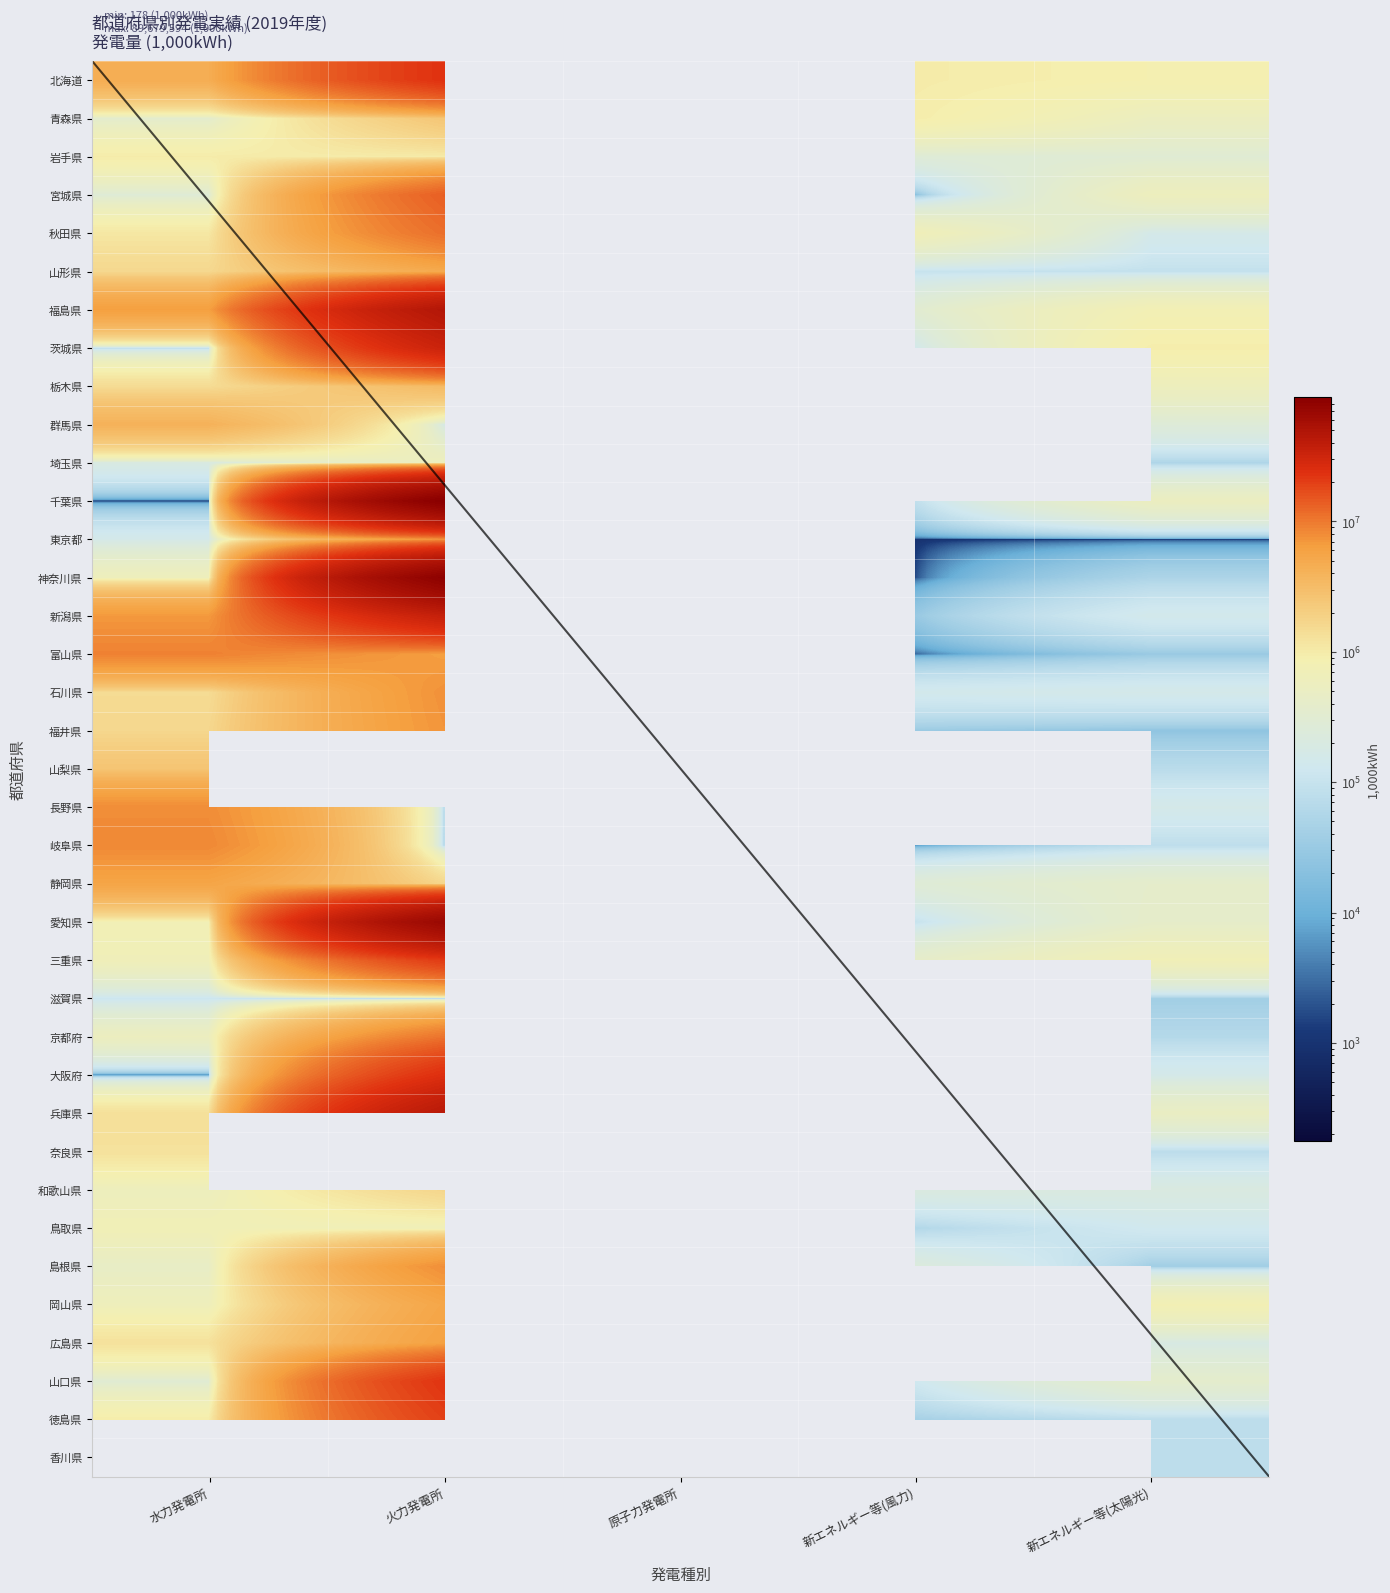

Between 火力発電所 and 新エネルギー等(太陽光), which is larger?

火力発電所